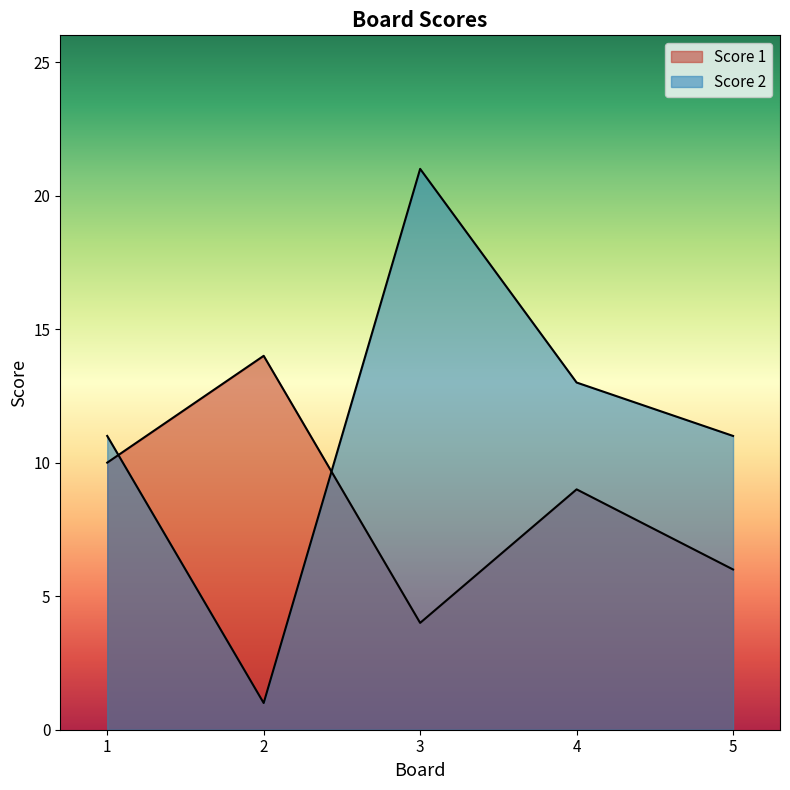

Reading right to left, transcribe all the data shown in this chart.

Score 1: 5=6	4=9	3=4	2=14	1=10
Score 2: 5=11	4=13	3=21	2=1	1=11